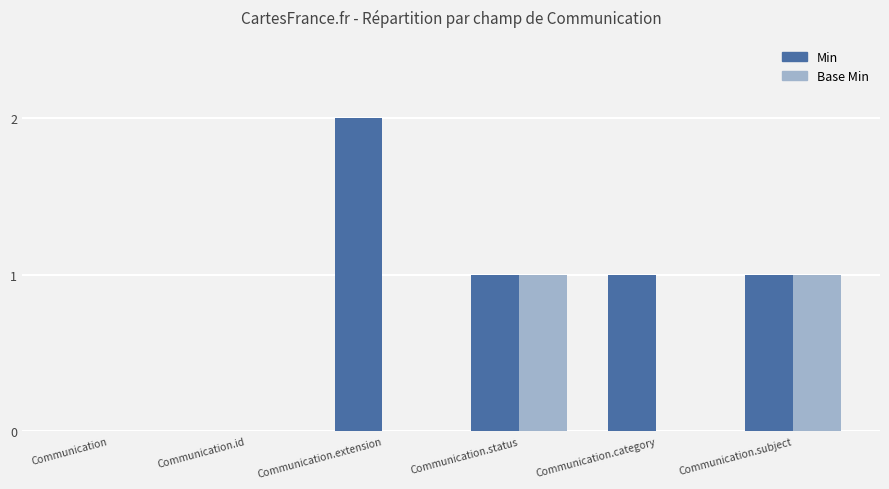

Which series has the largest total across all categories?

Min